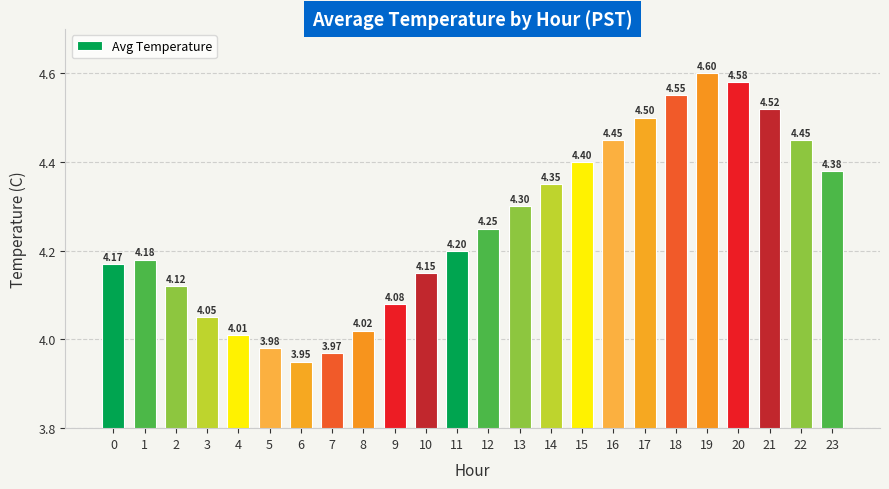

Which label corresponds to the largest value in the chart?

19